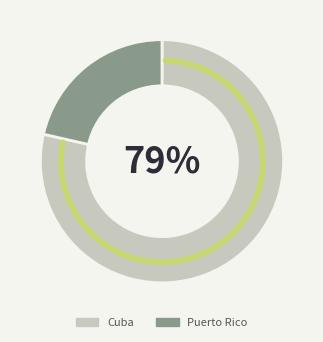

Which has a higher value, Cuba or Puerto Rico?

Cuba